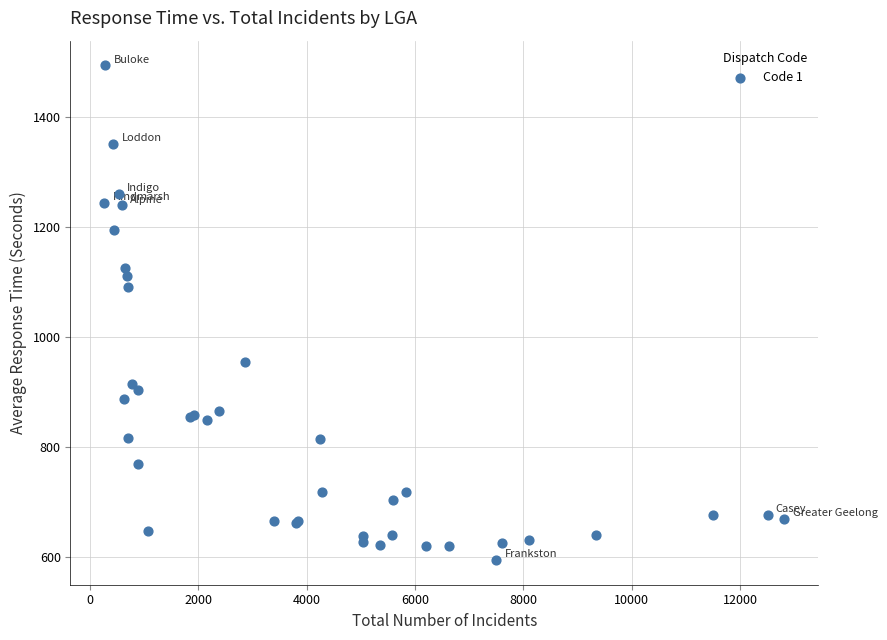

What Y value in the scatter plot is closest to 1044?

1091